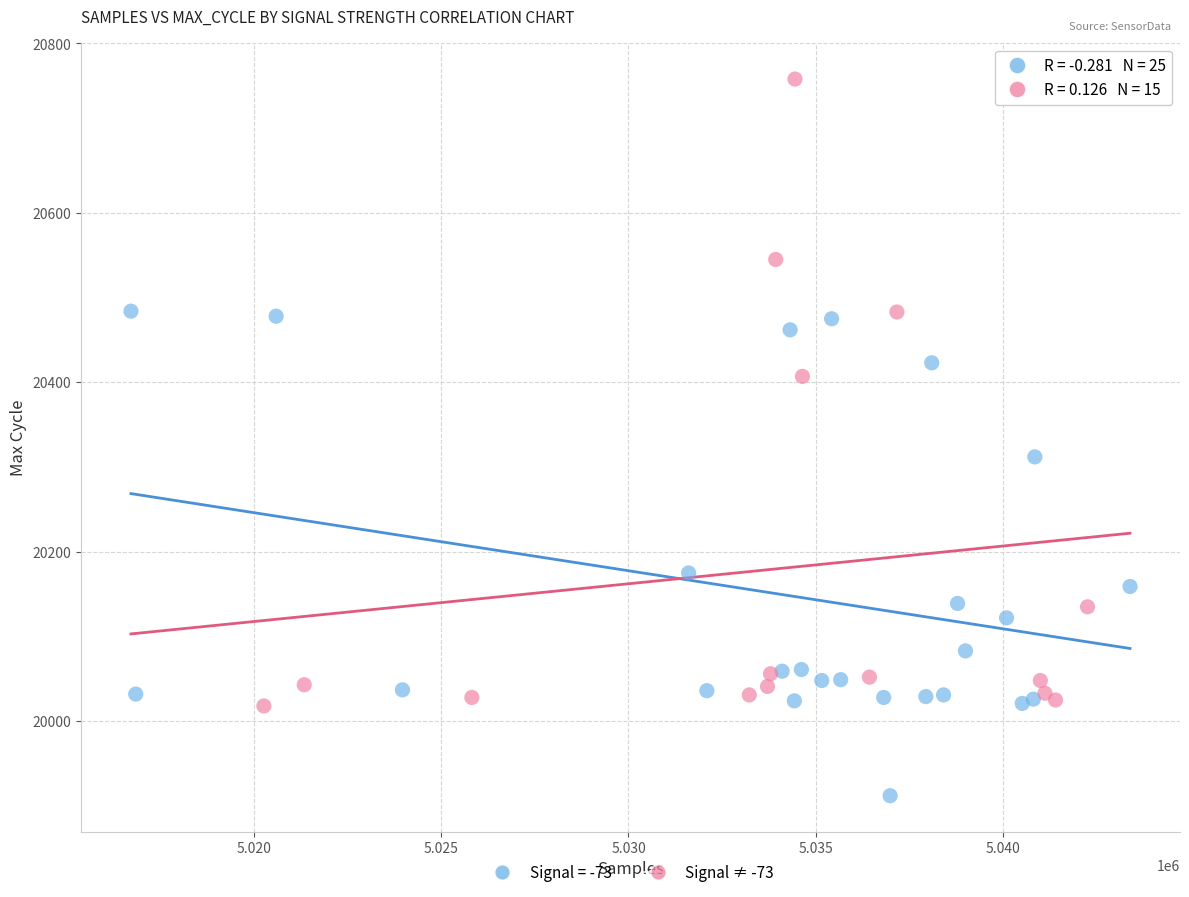

Which series reaches the minimum Y coordinate?

Signal = -73